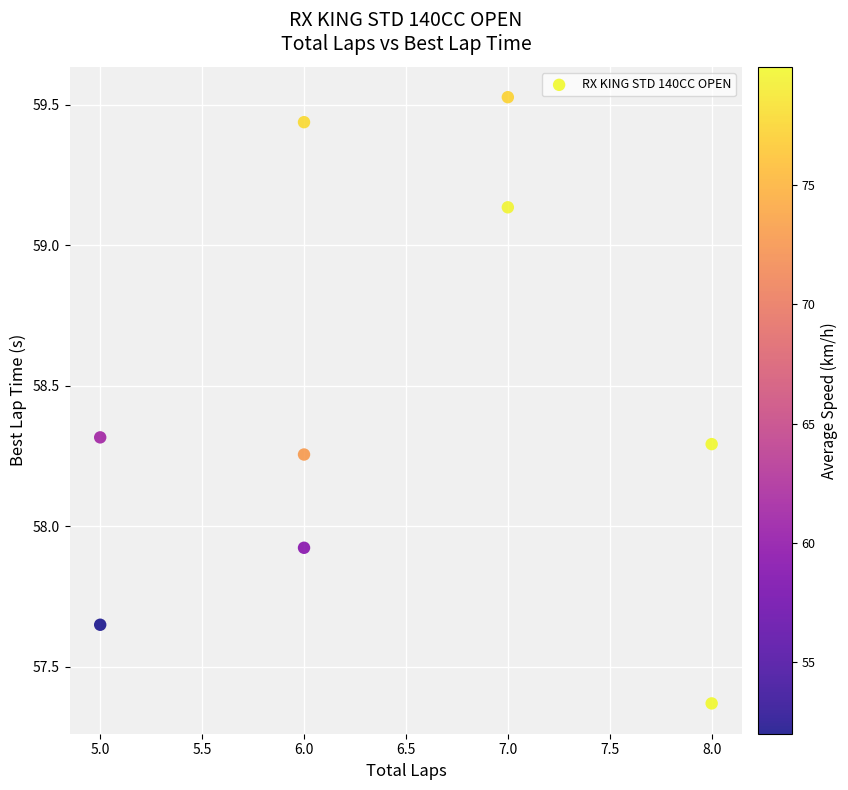

What is the average Y value?

58.4